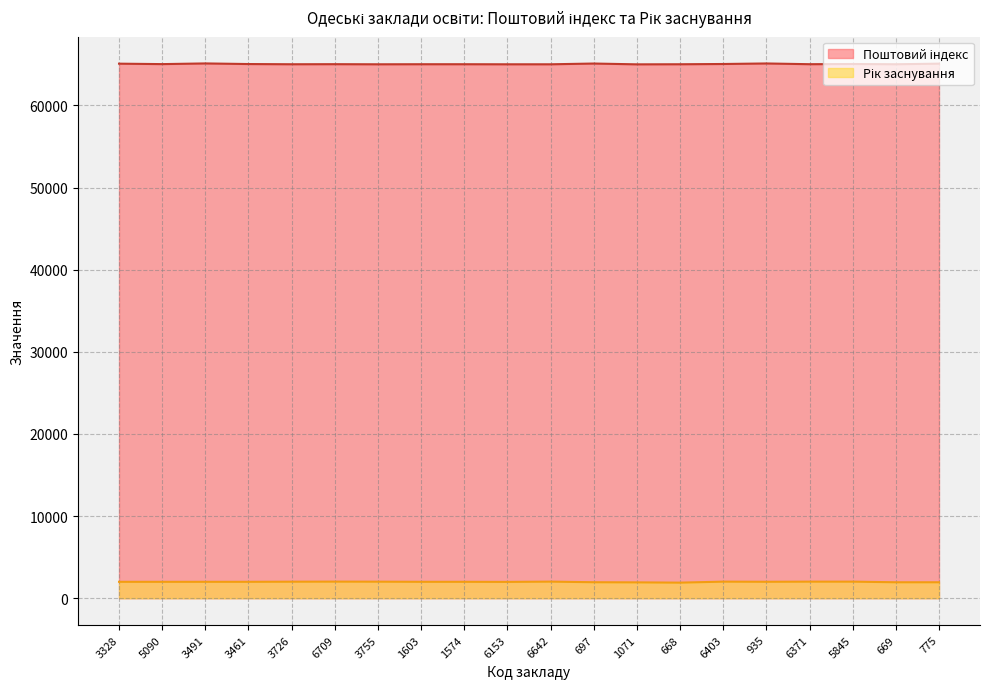

Where is the first local maximum?

3491